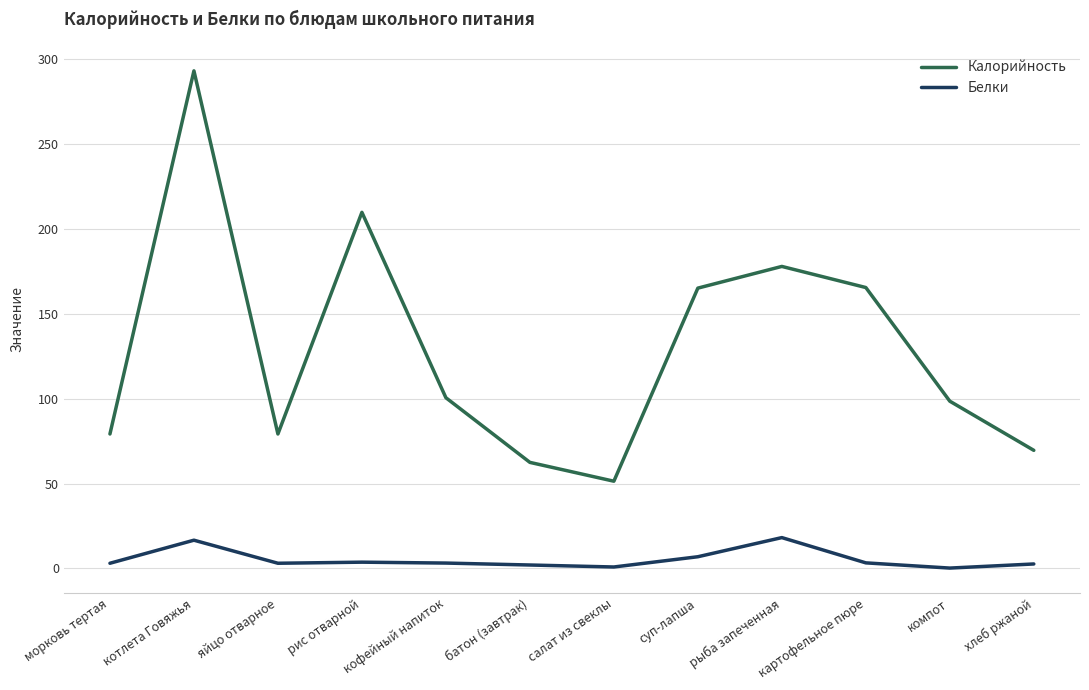

True or false: Белки and Калорийность cross at least once.

False